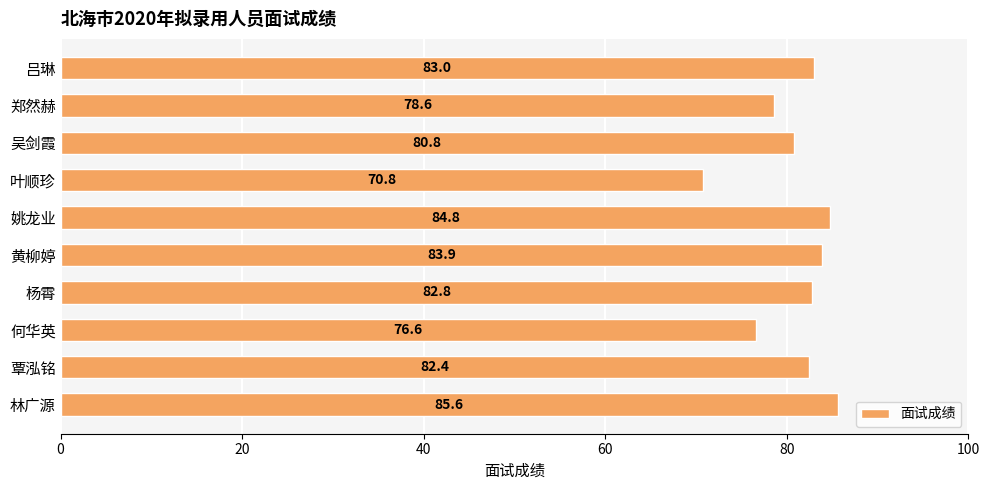

What is the greatest value displayed?

85.6